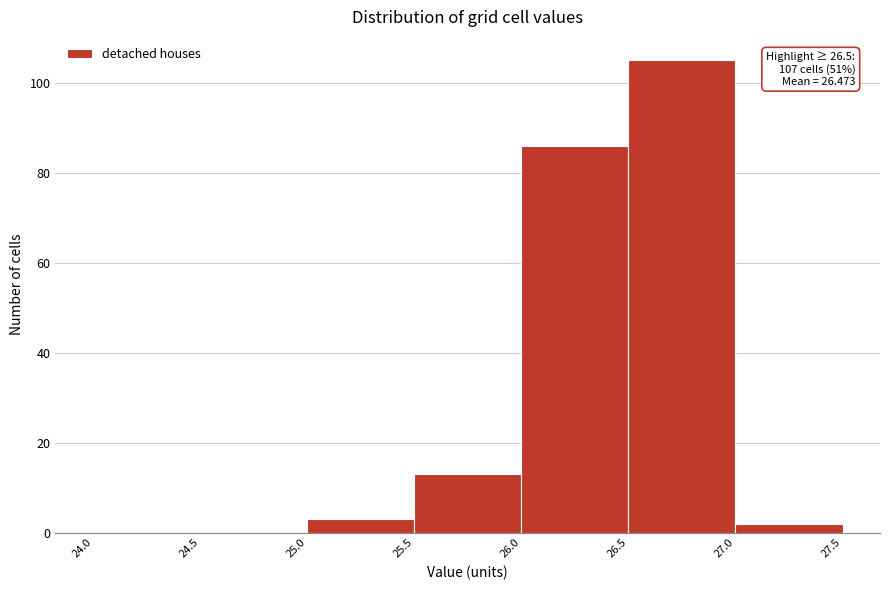

Which range on the x-axis has the tallest bar?

26.5 to 27.0